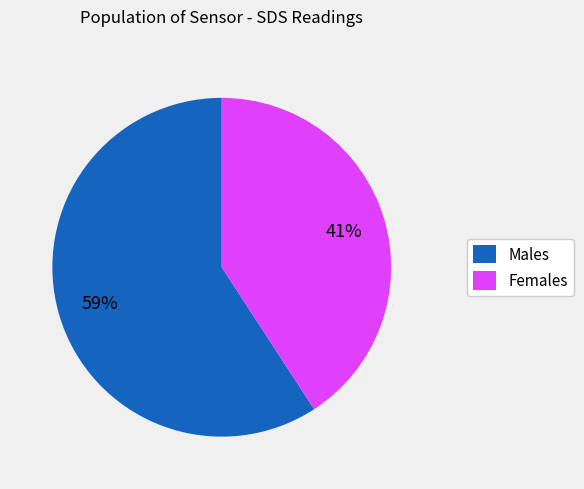

How many slices are in this pie chart?

2